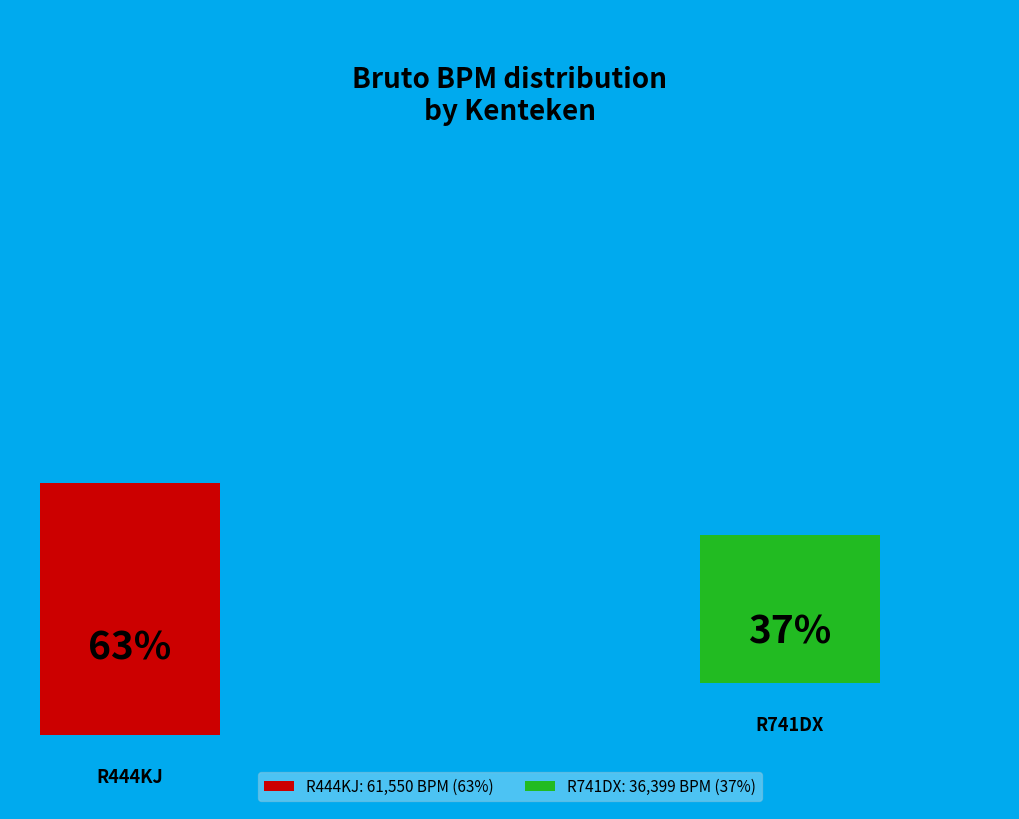

Which has a higher value, R444KJ or R741DX?

R444KJ